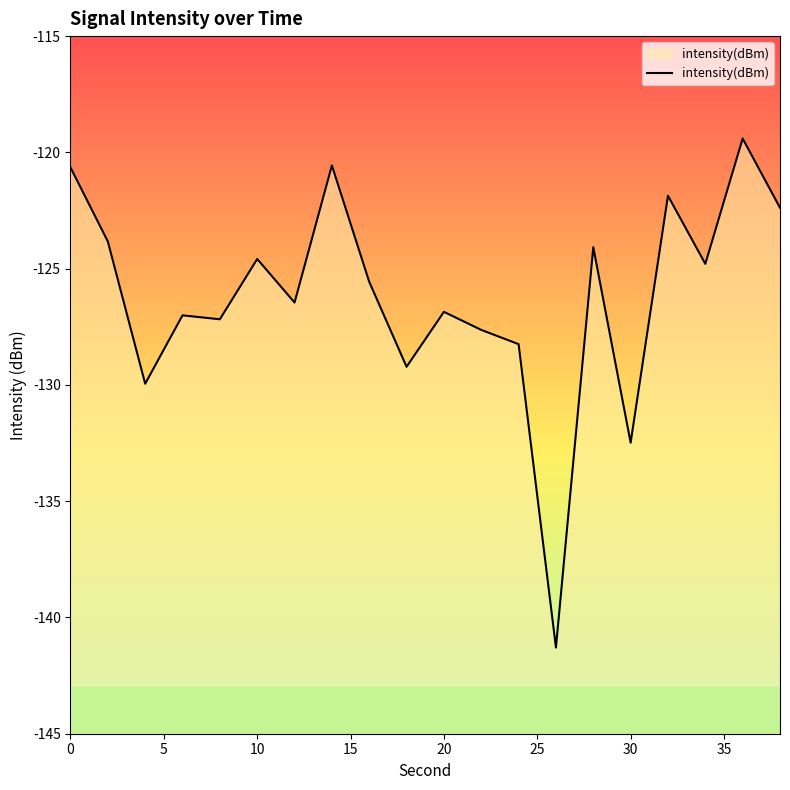

Reading left to right, list all the values displayed in this chart.

-120.6	-123.8	-129.9	-127.0	-127.2	-124.6	-126.5	-120.6	-125.6	-129.2	-126.9	-127.6	-128.2	-141.3	-124.1	-132.5	-121.9	-124.8	-119.4	-122.4